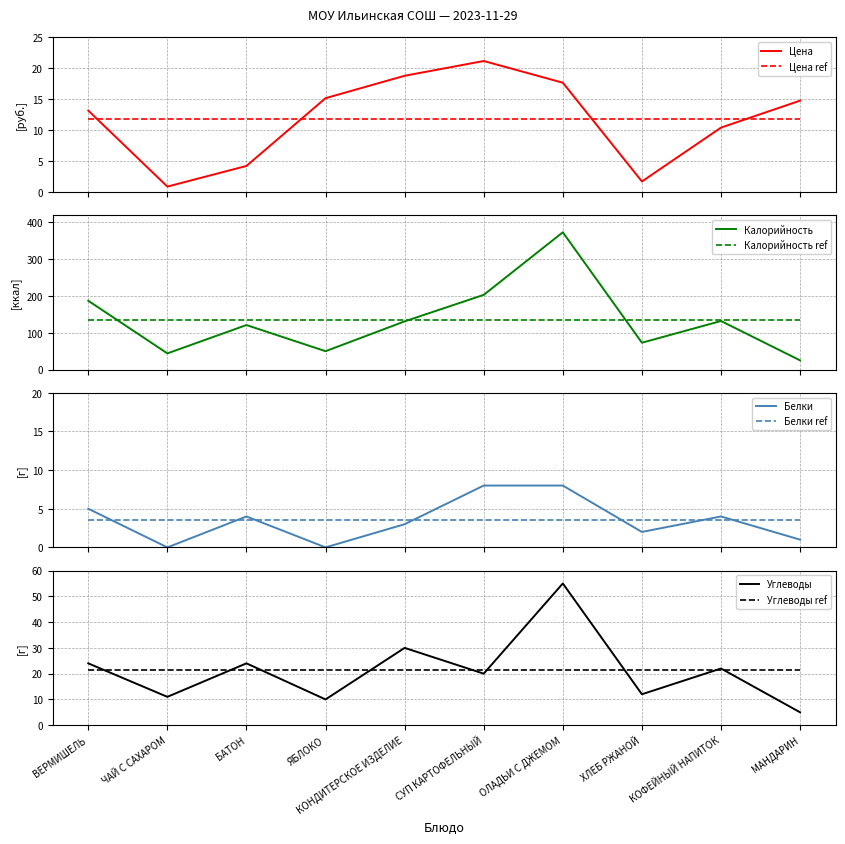

What are all the series names shown in the legend?

Цена, Калорийность, Белки, Углеводы